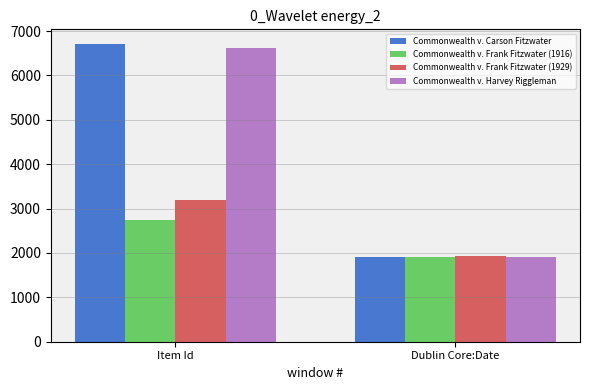

How many groups of bars are there?

2